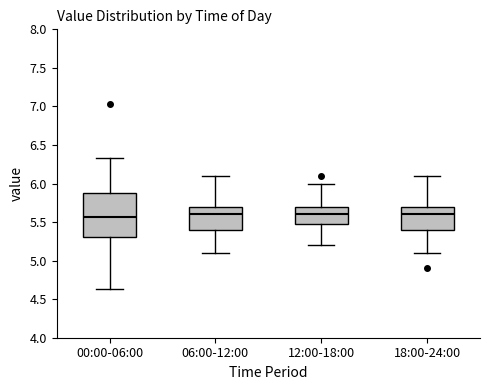

Which box is the tallest, from its lower edge to its upper edge?

00:00-06:00